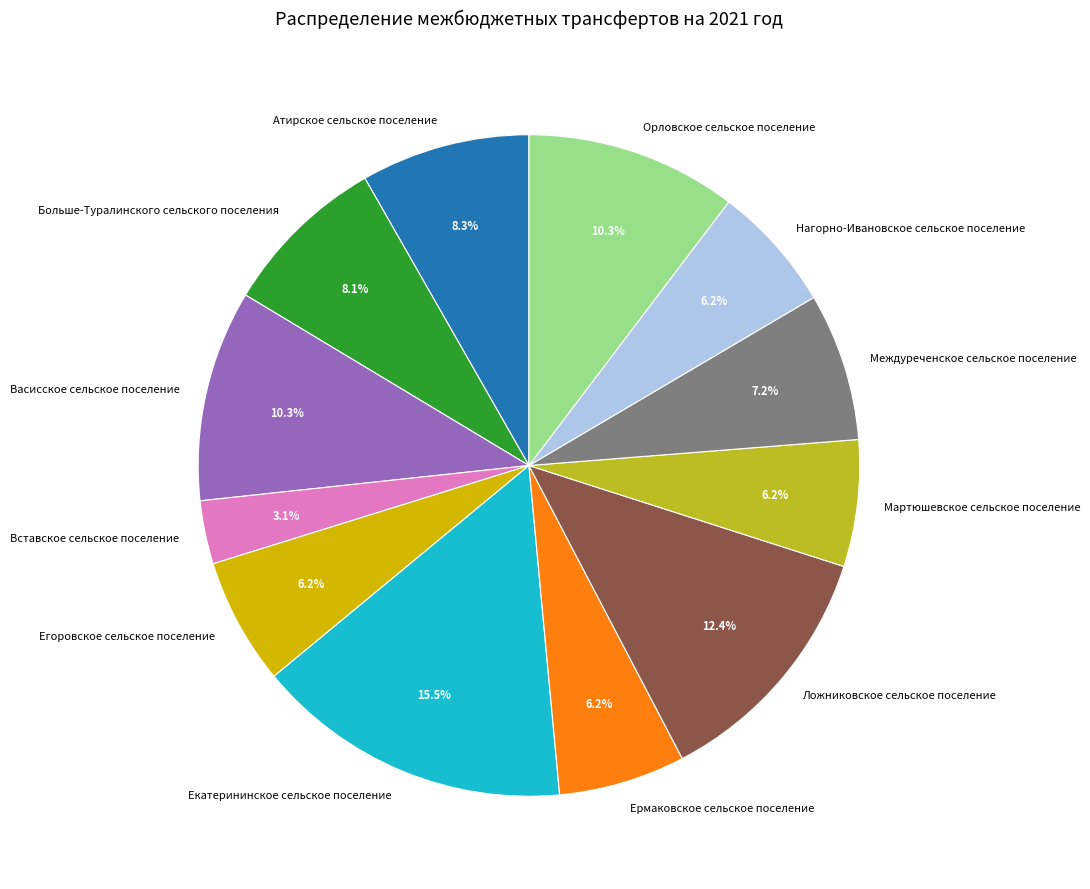

To the nearest percent, what percentage of the pie is Междуреченское сельское поселение?

7%